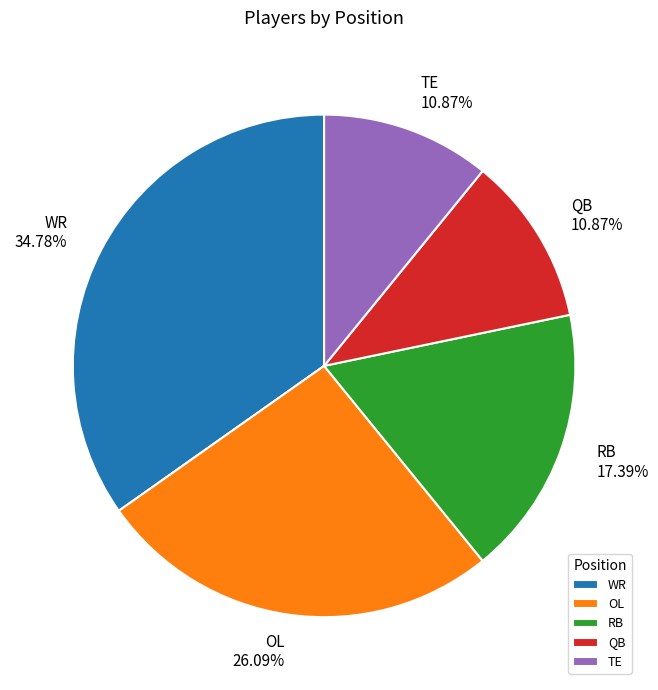

Count the number of slices in the pie.

5